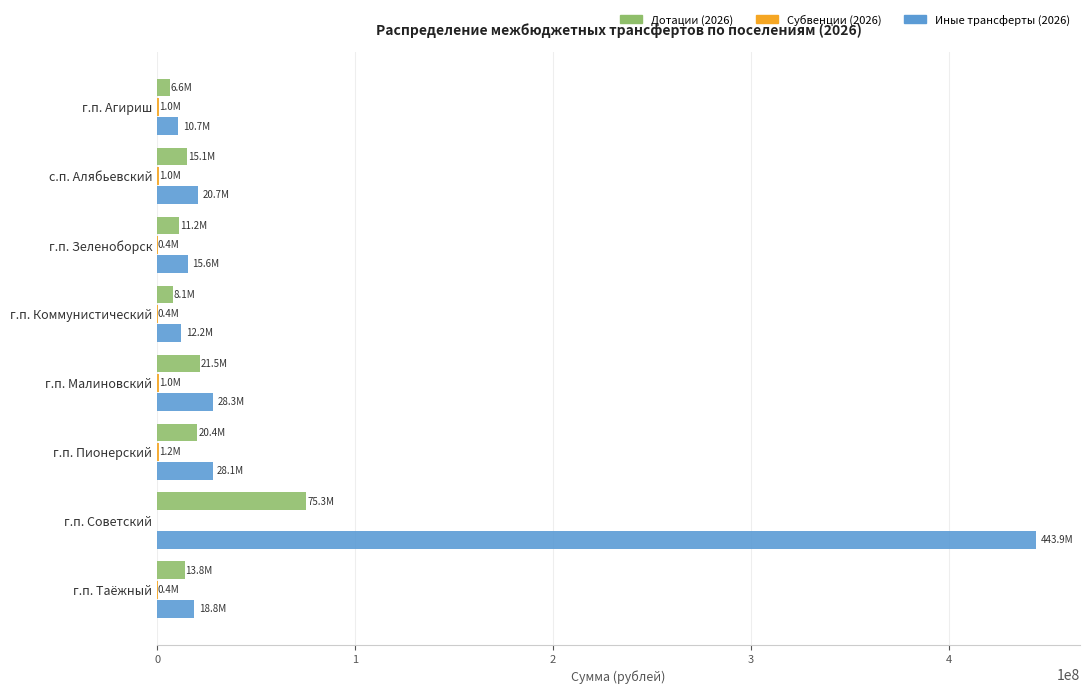

Is it true that Иные трансферты (2026) equals 443925313.1 at г.п. Советский?

True